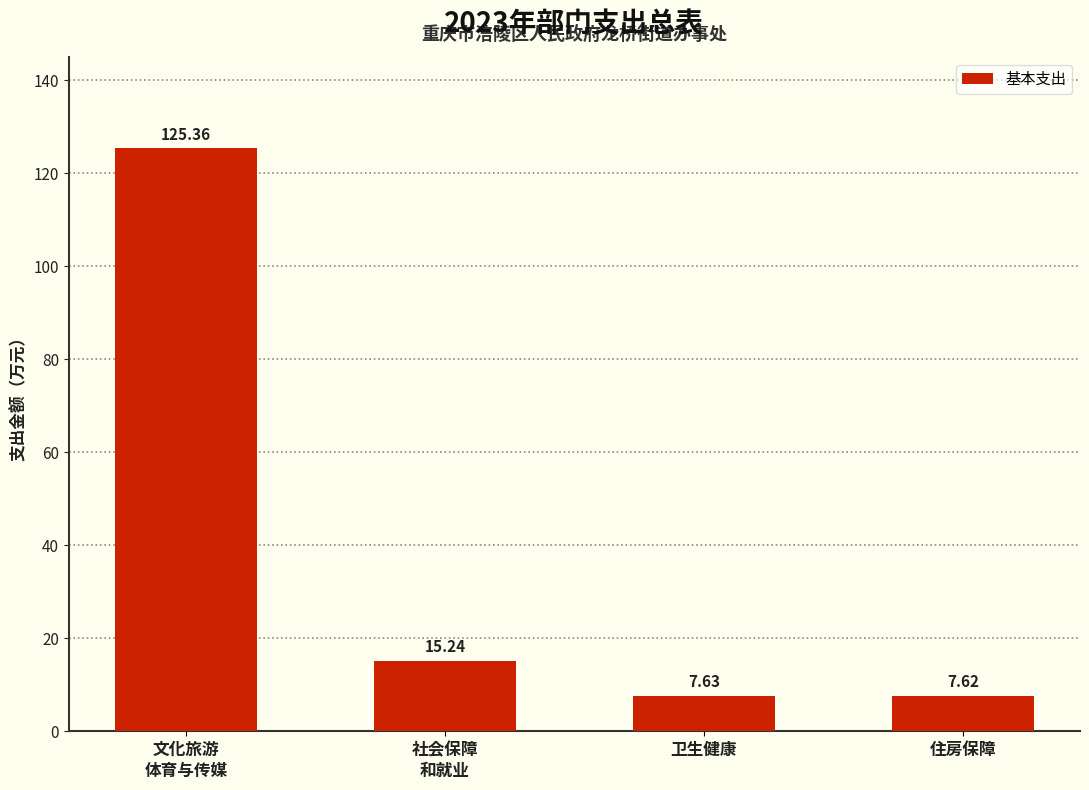

What is the difference between the second highest and second lowest values?

7.6